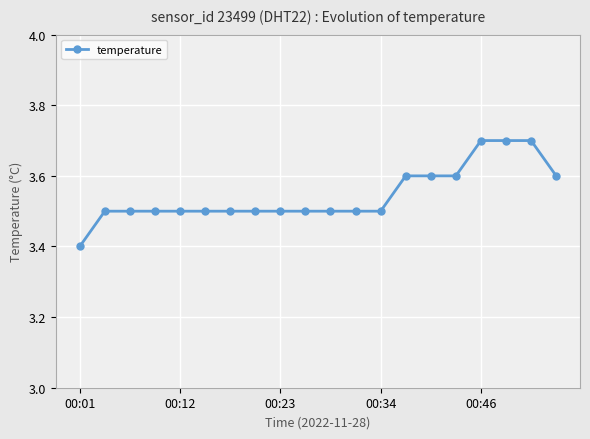

What is the value of the 20th point from the left?

3.6